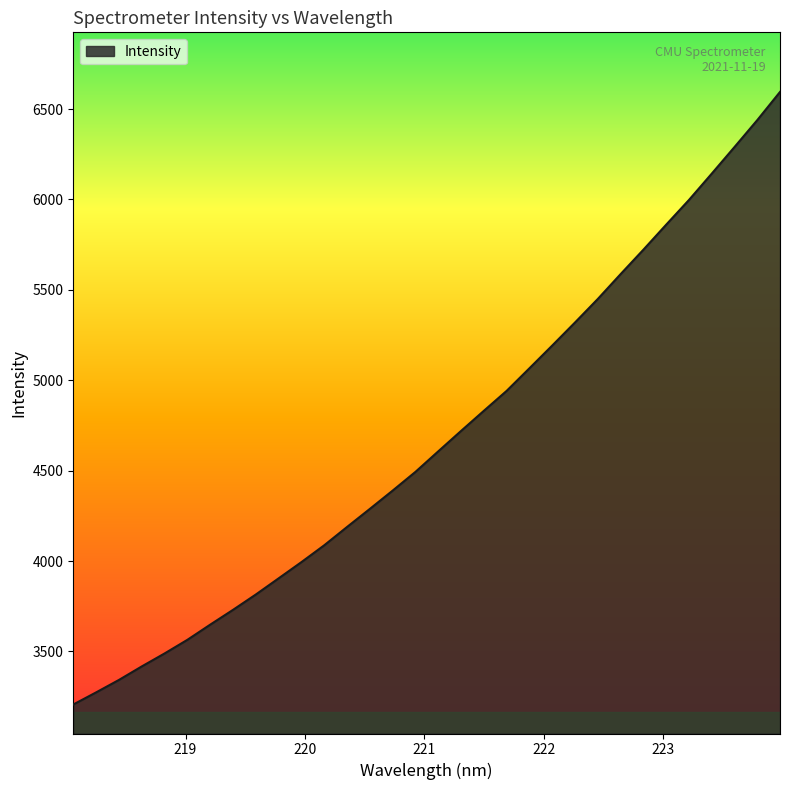

What is the difference between the maximum and minimum values?

3388.0